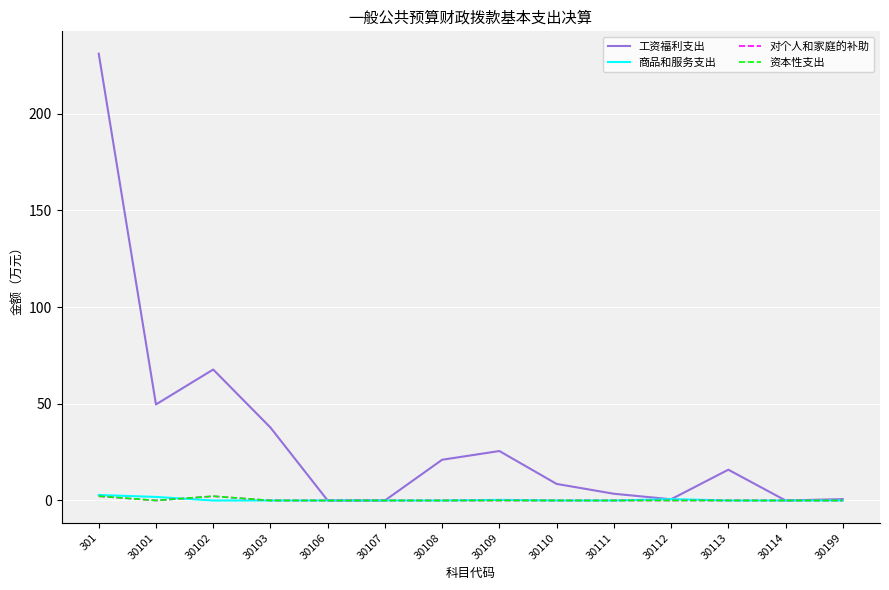

True or false: 工资福利支出 has a value of 131.3 at 30114.

False